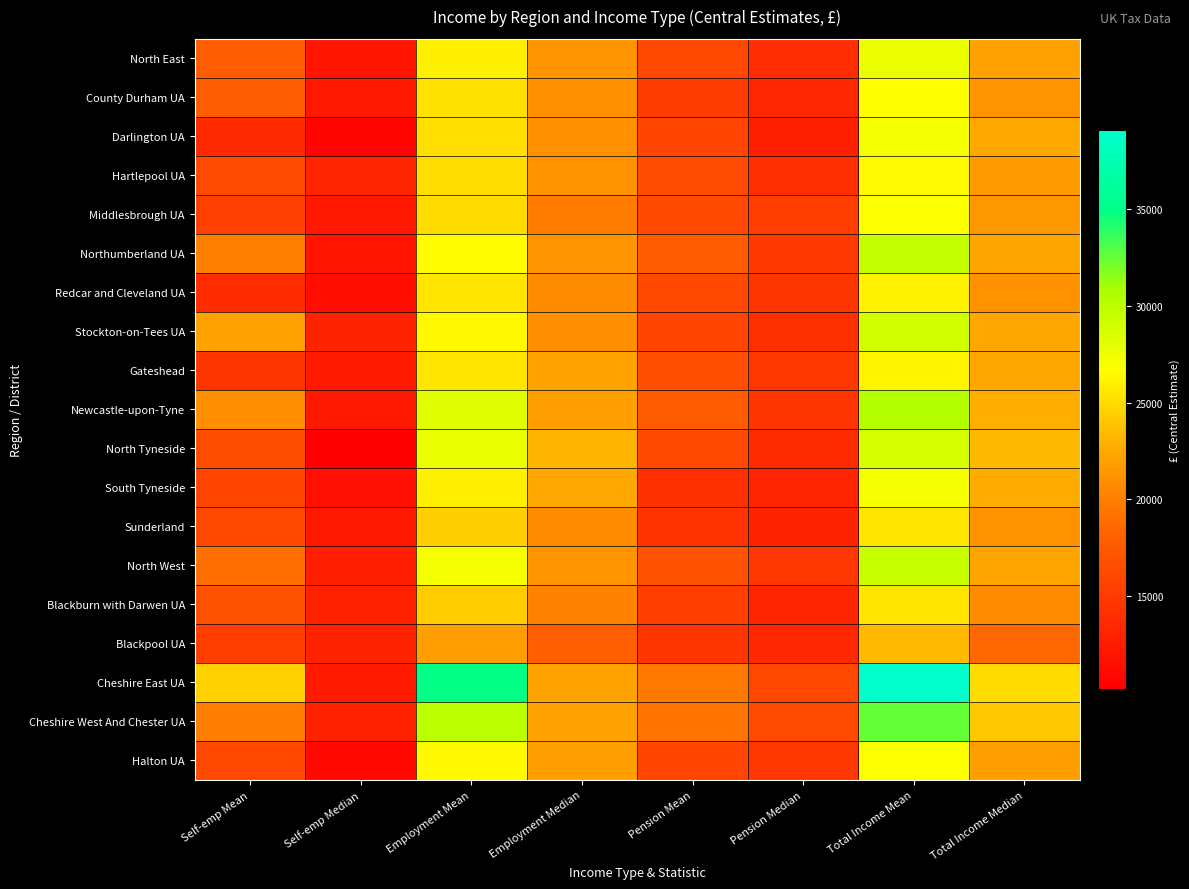

Rank the series at Total Income Mean from lowest to highest value.

Blackpool UA, Sunderland, Blackburn with Darwen UA, Redcar and Cleveland UA, Gateshead, Hartlepool UA, County Durham UA, Middlesbrough UA, Halton UA, South Tyneside, Darlington UA, North East, North Tyneside, Stockton-on-Tees UA, North West, Northumberland UA, Newcastle-upon-Tyne, Cheshire West And Chester UA, Cheshire East UA